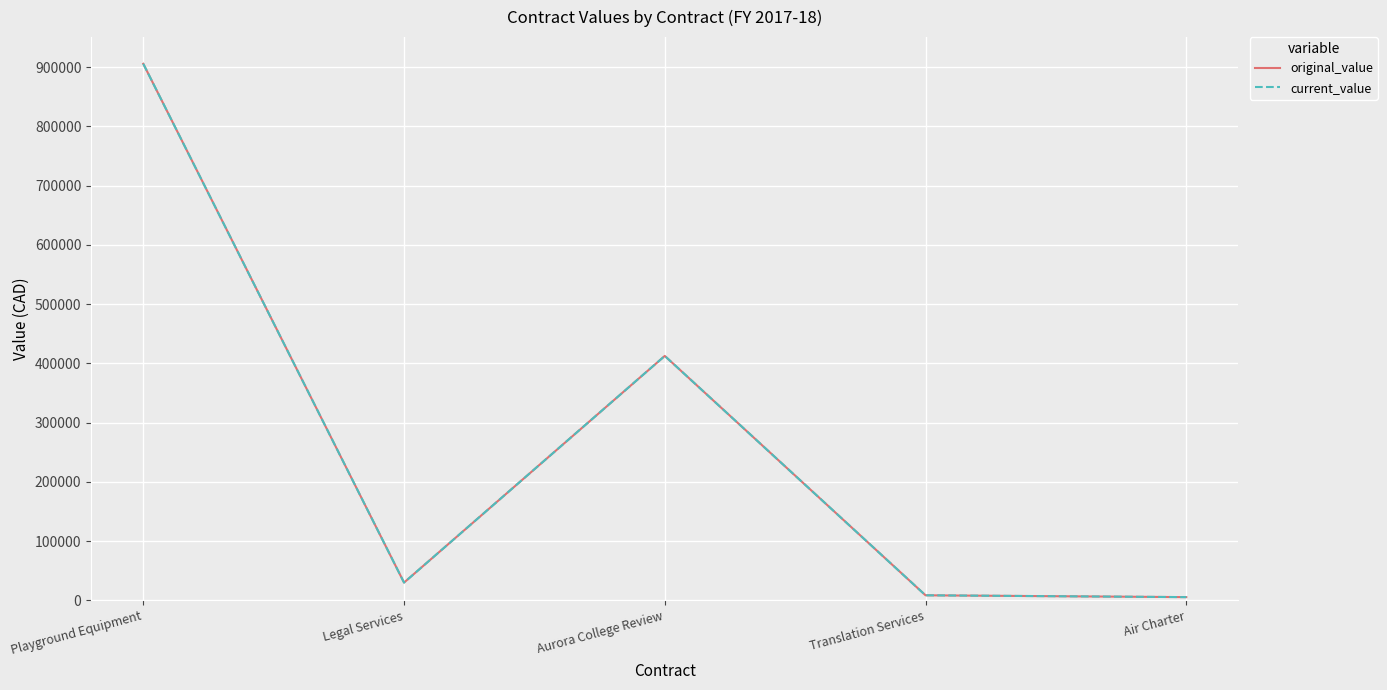

What is the total value across all series at Aurora College Review?

825240.0